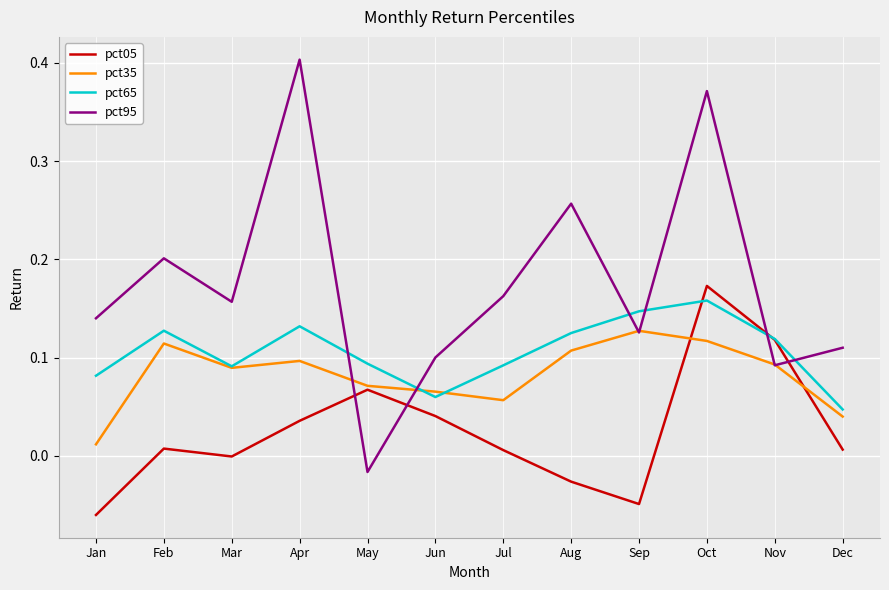

At Apr, list the series in order from largest to smallest.

pct95, pct65, pct35, pct05